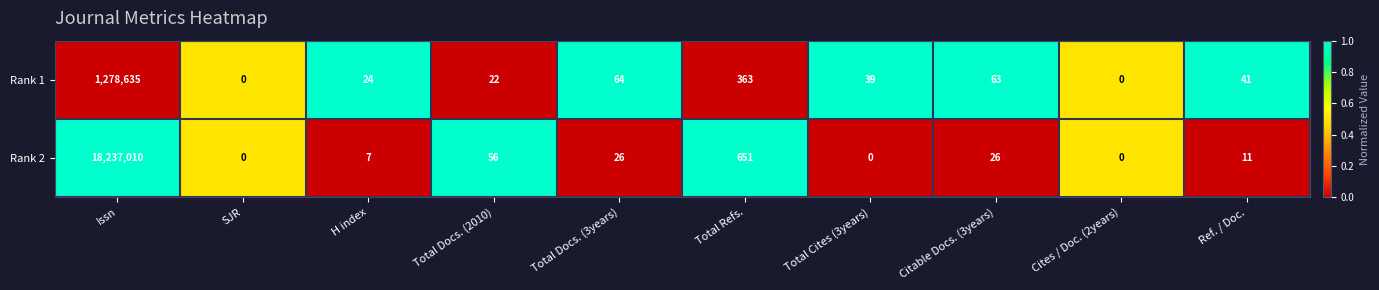

Is it true that Rank 1 equals 59 at Total Cites (3years)?

False